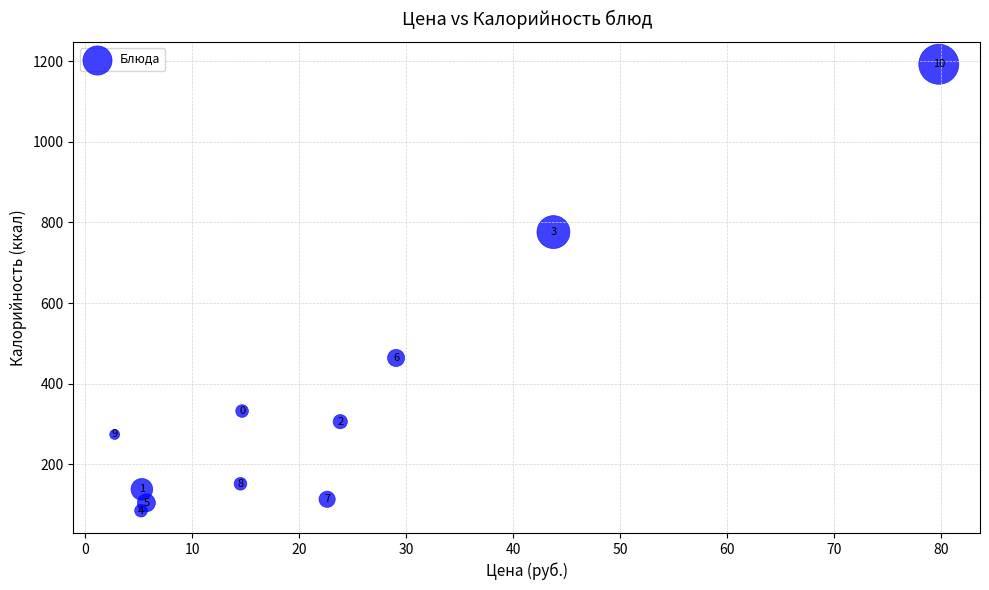

What is the average Y value?

357.9